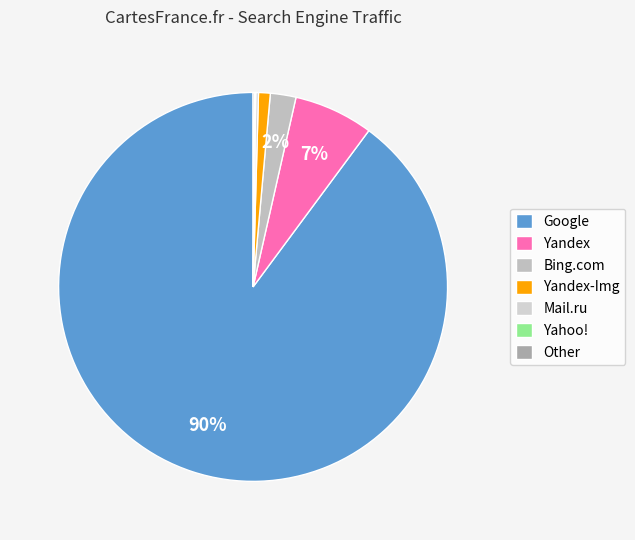

Between Google and Yahoo!, which is larger?

Google